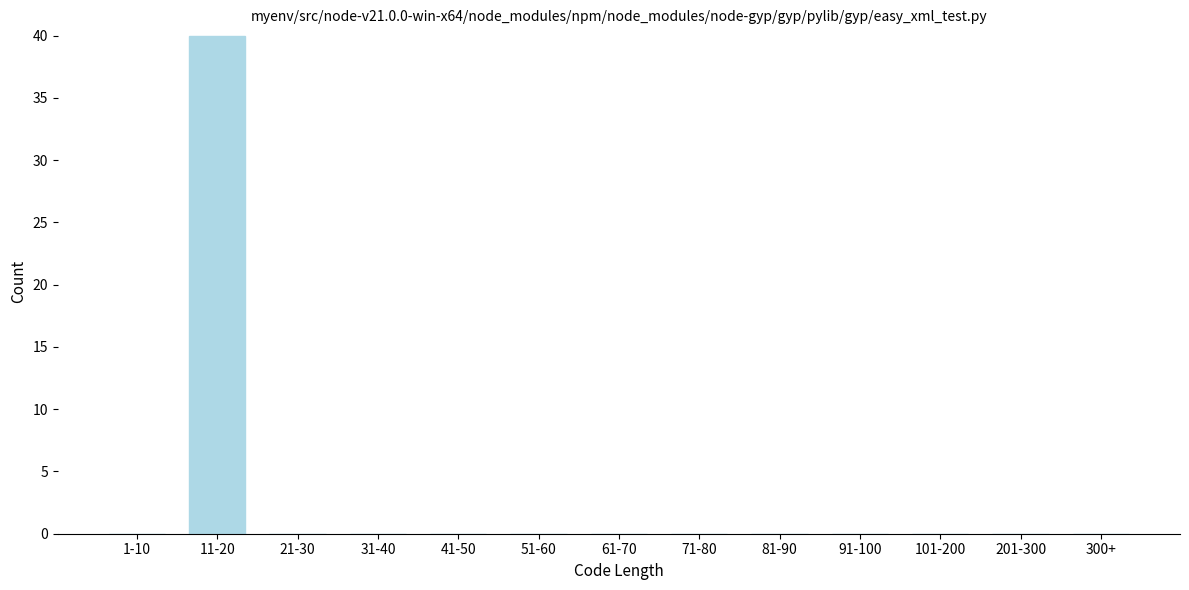

Reading left to right, extract all data points from this chart.

1-10=0	11-20=40	21-30=0	31-40=0	41-50=0	51-60=0	61-70=0	71-80=0	81-90=0	91-100=0	101-200=0	201-300=0	300+=0